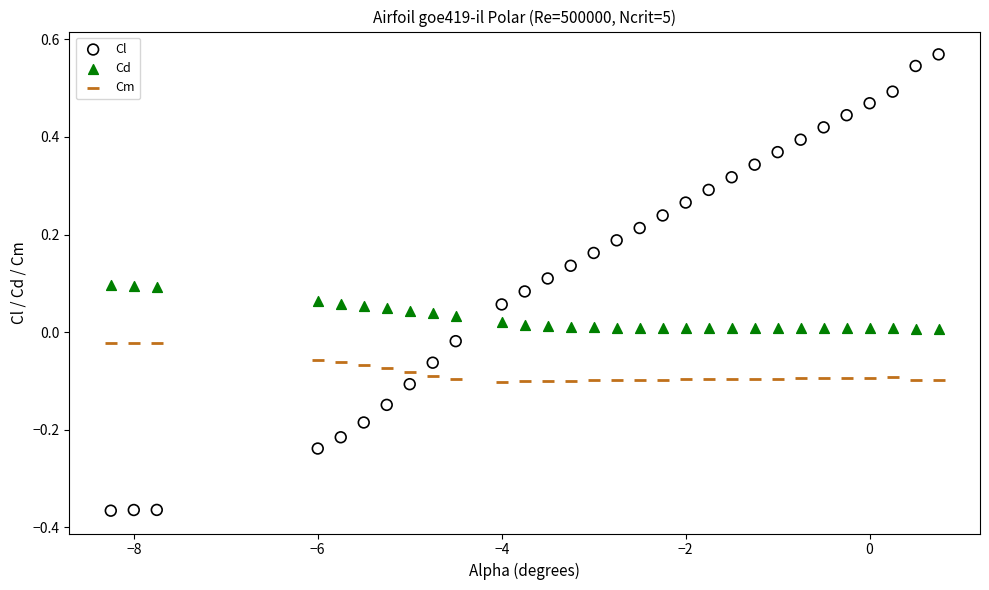

What are all the series names shown in the legend?

Cl, Cd, Cm